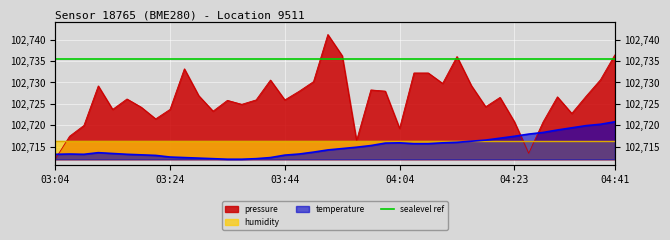

How many interior local peaks does the temperature series have?

3